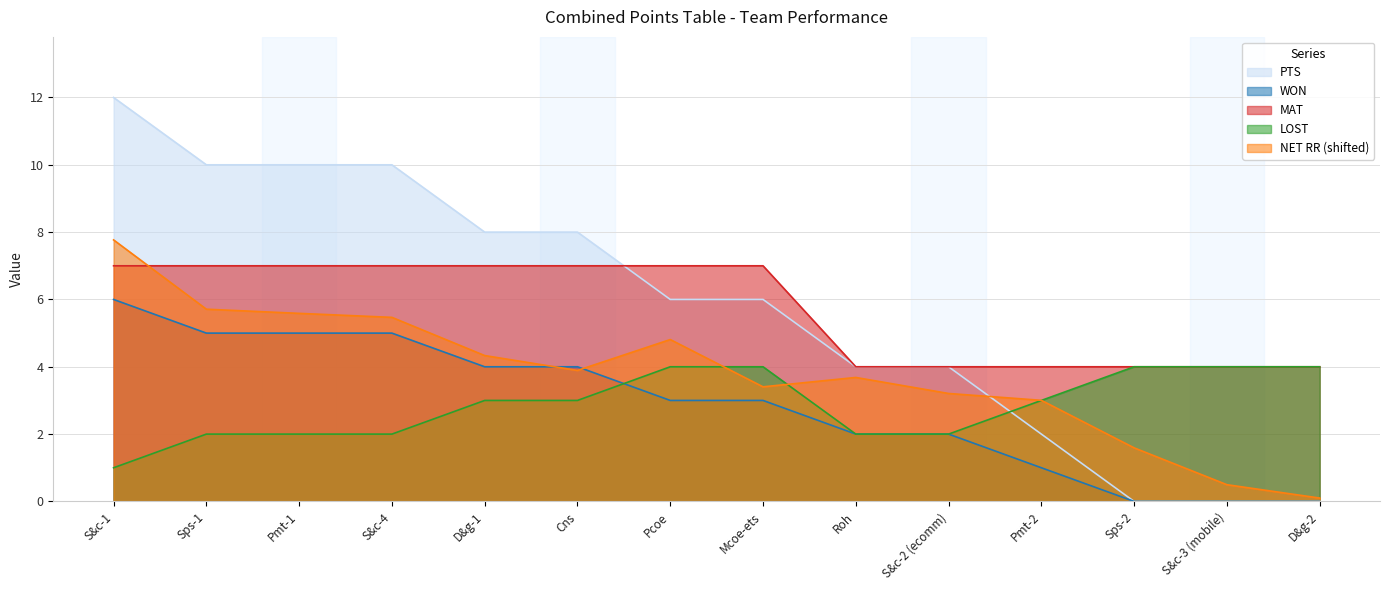

True or false: WON has more than 2 points higher than both neighbors.

False